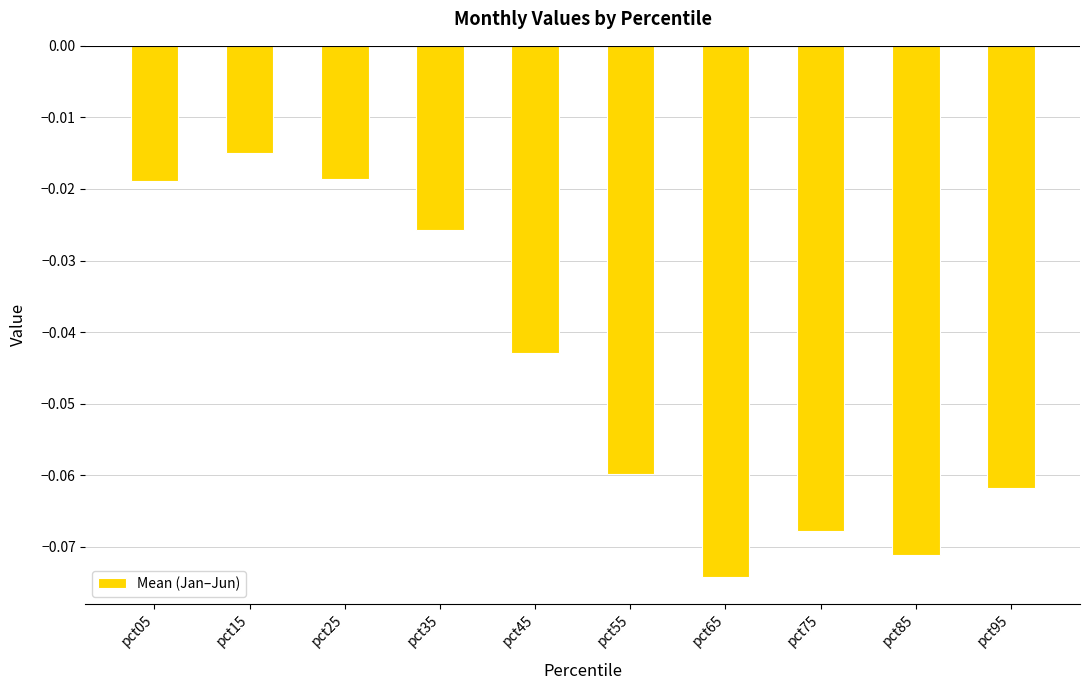

Where is the data nearest to the value 0?

pct15